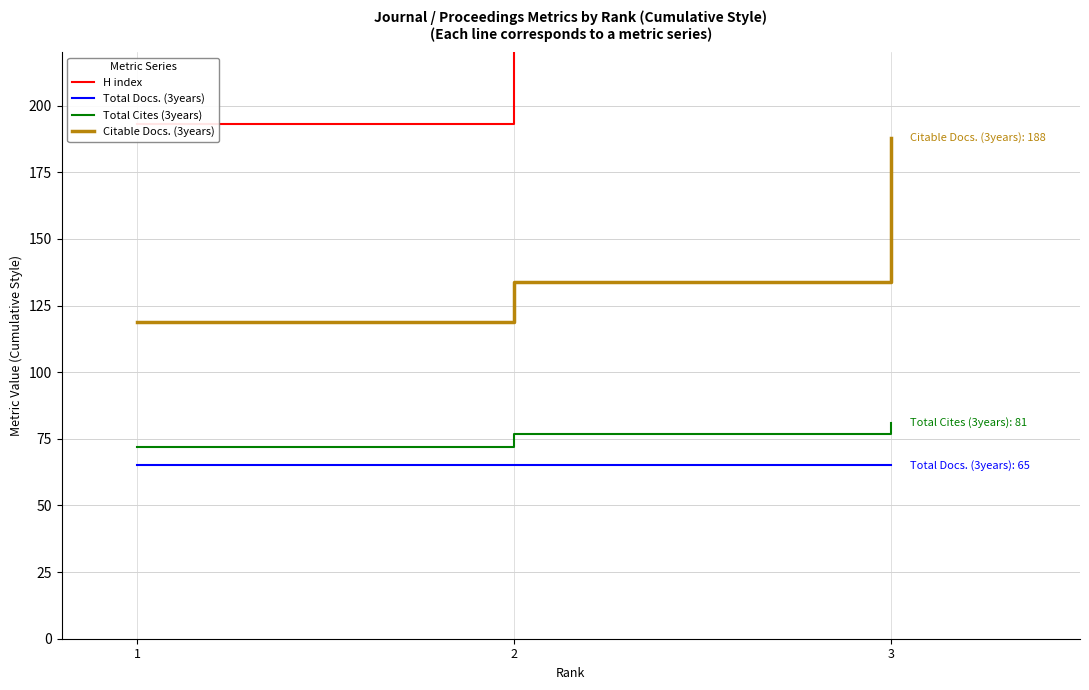

What is the value of the H index point at the 3rd from the left?

402